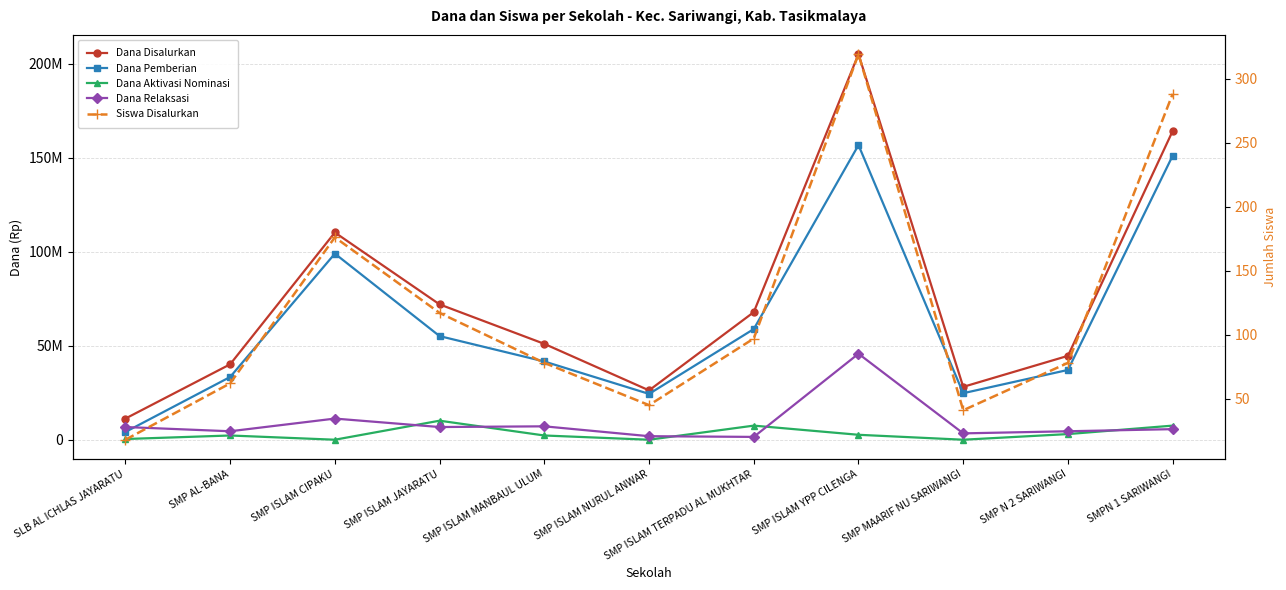

Does the chart display data point markers on the line(s)?

Yes